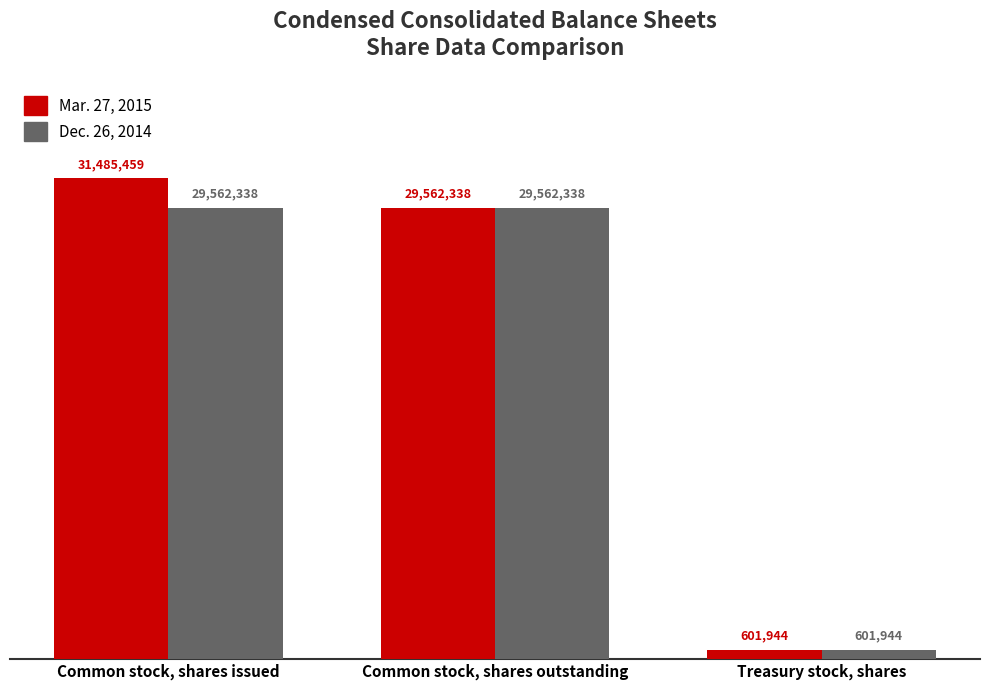

Between Common stock, shares outstanding and Treasury stock, shares, which series saw the biggest shift?

Mar. 27, 2015